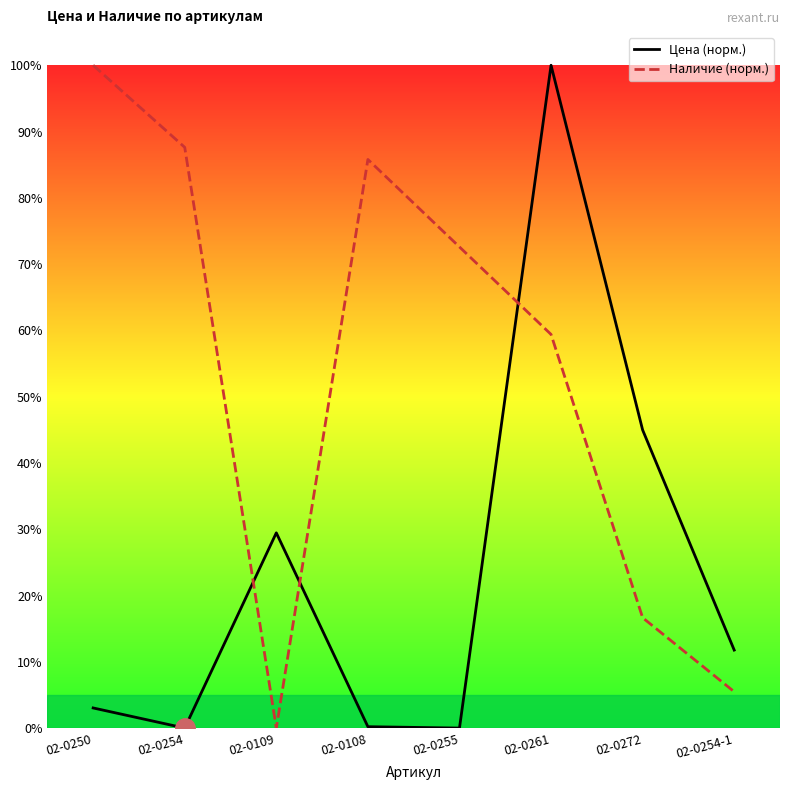

True or false: Цена (норм.) has a value of 174.6 at 02-0261.

False